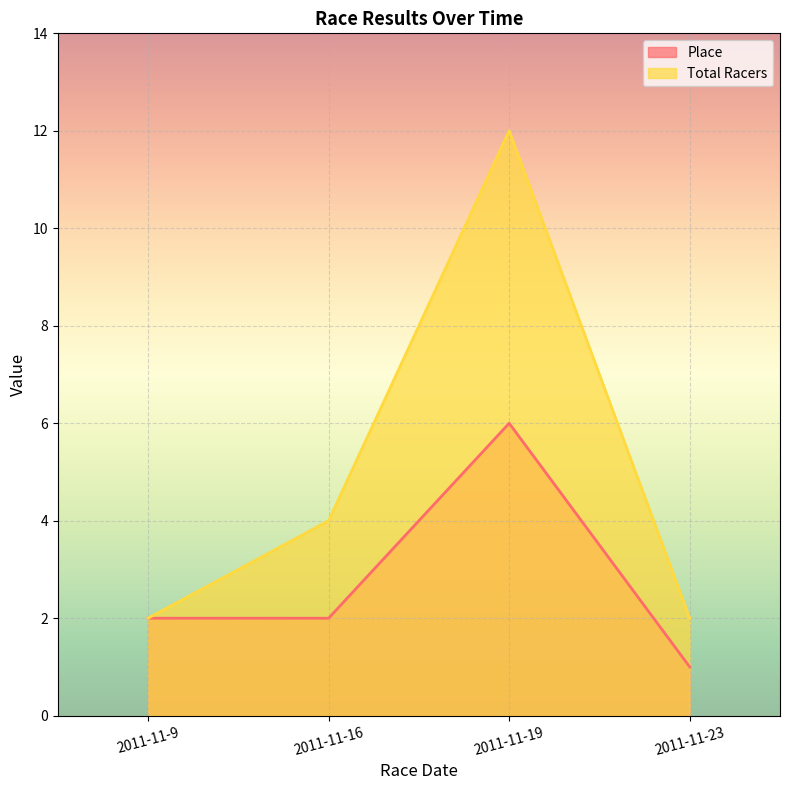

Which series has the largest range (max minus min)?

Total Racers